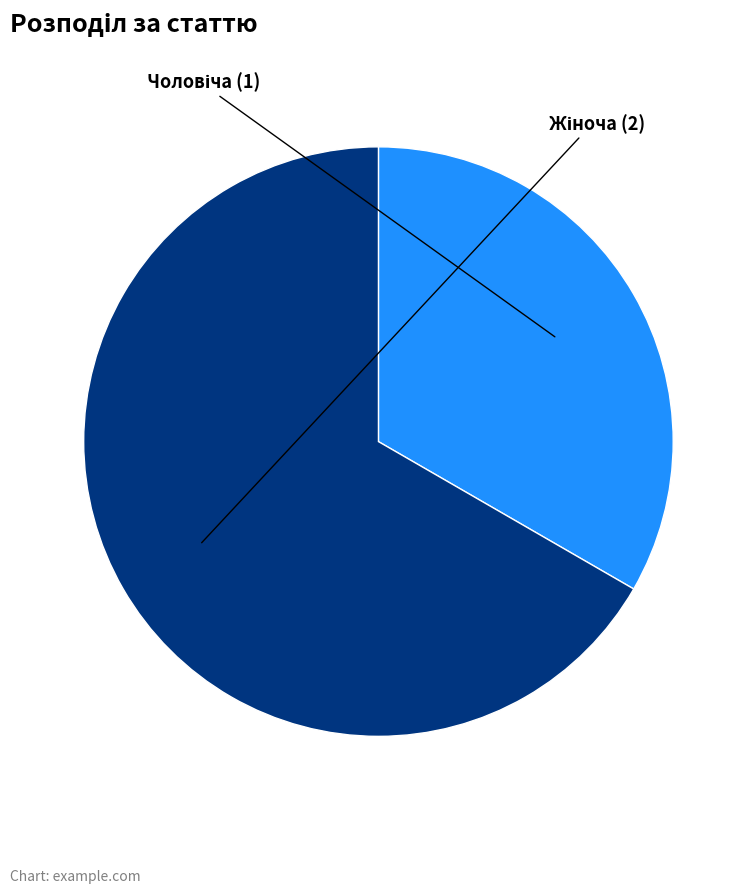

How much of the chart is everything except Чоловіча?

66.7%